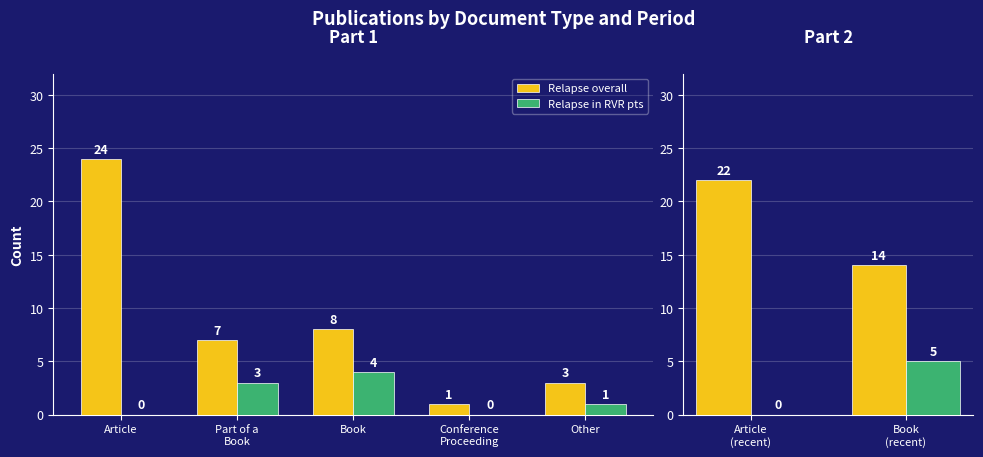

Which series has the largest range (max minus min)?

Relapse overall